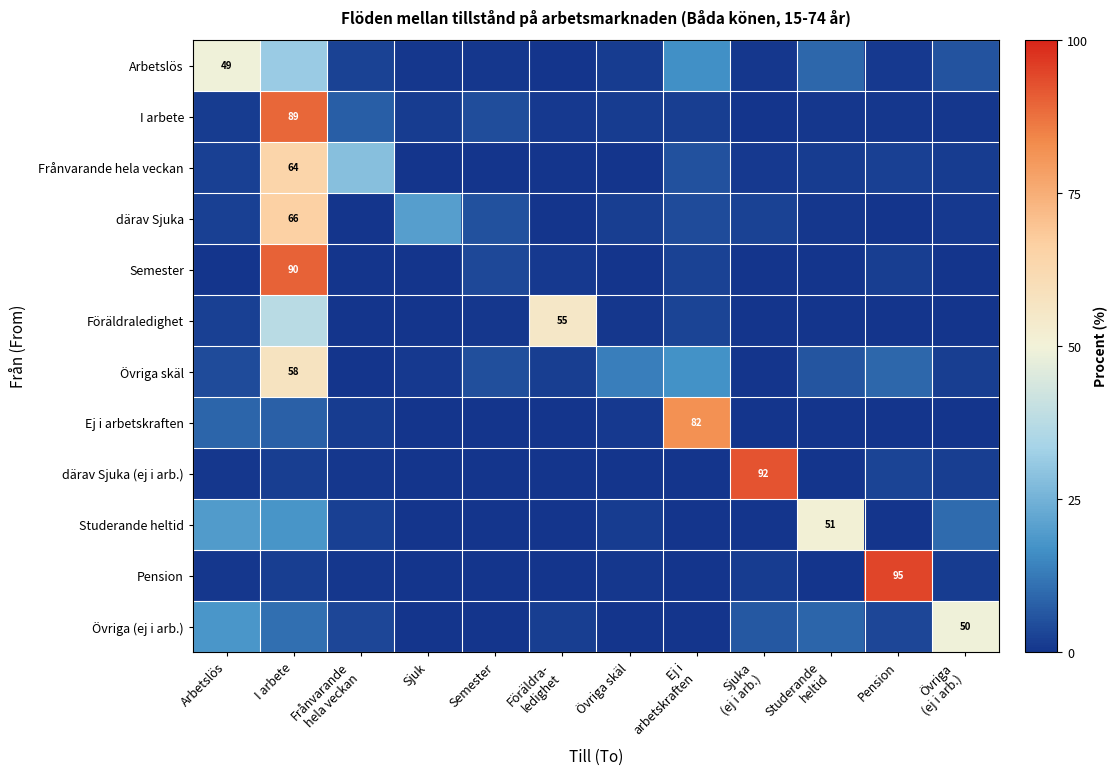

True or false: Semester has a value of 54.3 at I arbete.

False